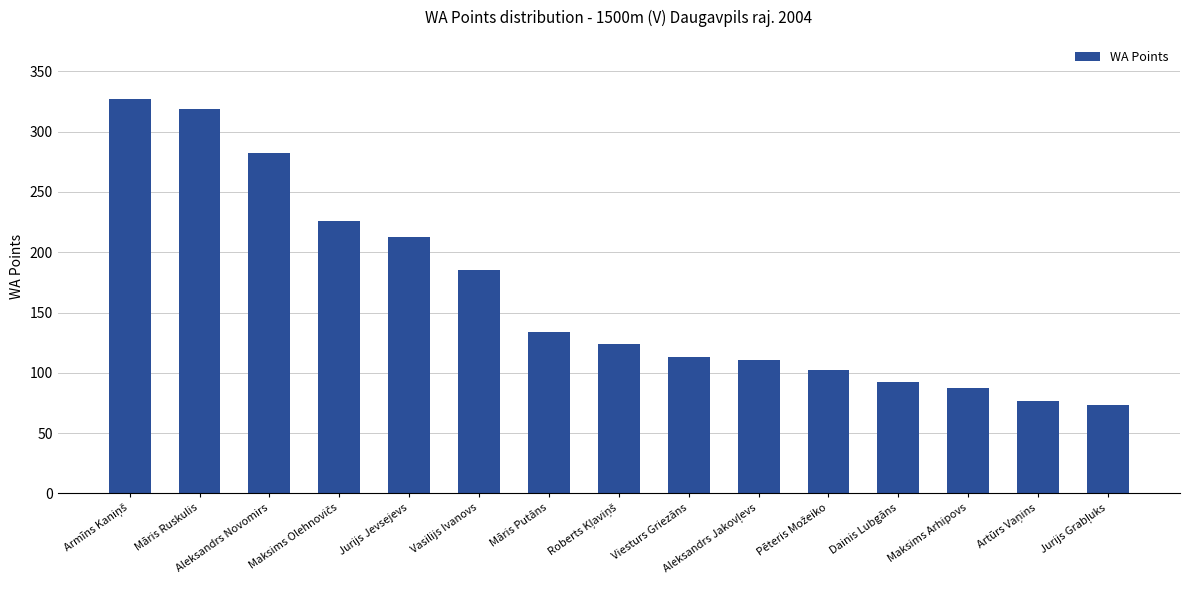

What is the difference between the second highest and second lowest values?

242